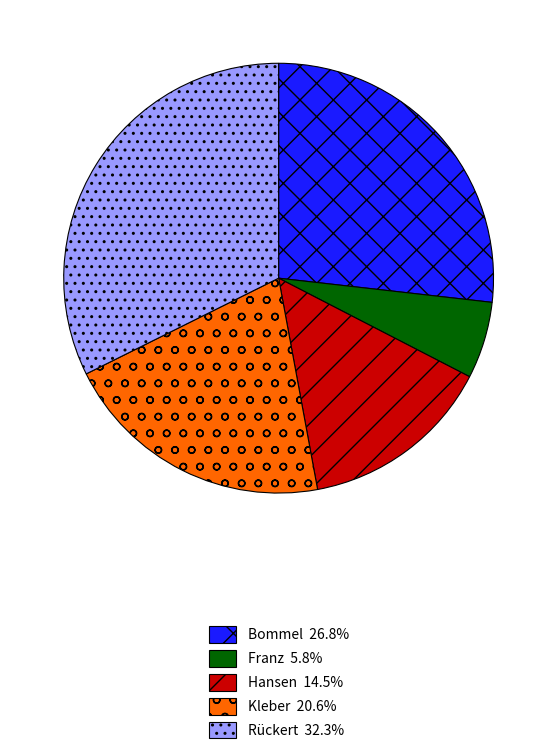

Which slice is the smallest?

Franz